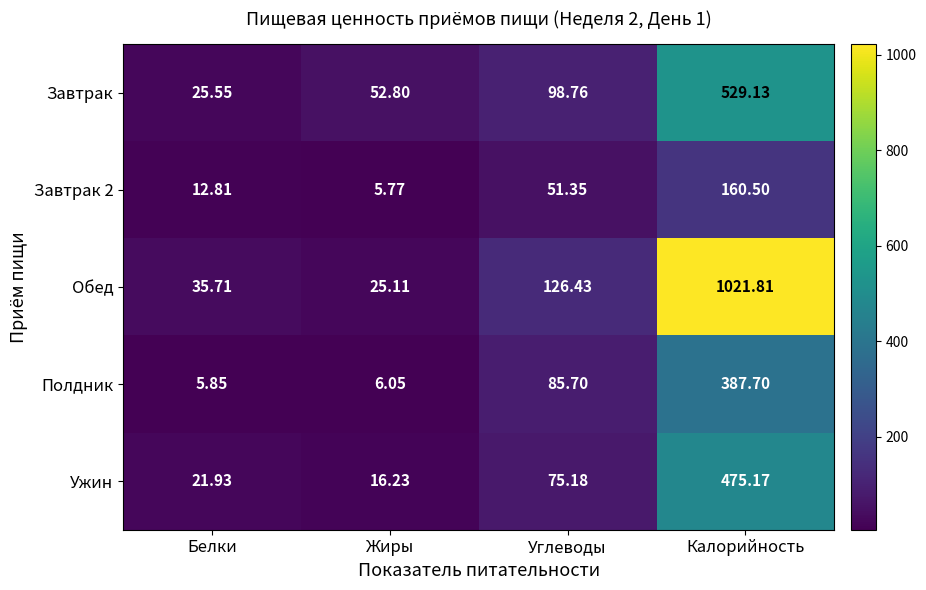

Rank the series at Белки from highest to lowest value.

Обед, Завтрак, Ужин, Завтрак 2, Полдник